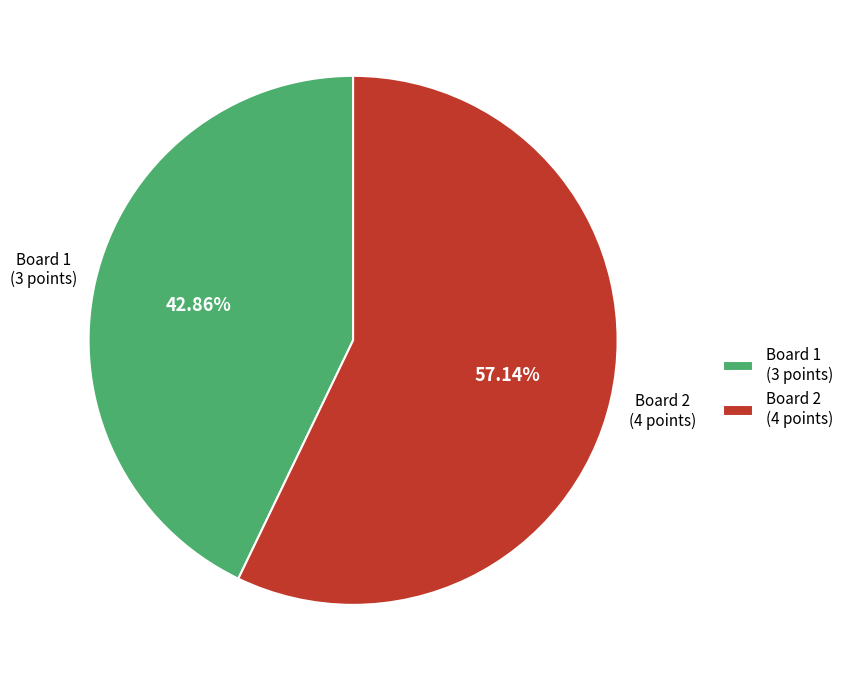

Approximately how many times larger is the value at Board 2 compared to Board 1?

1.3